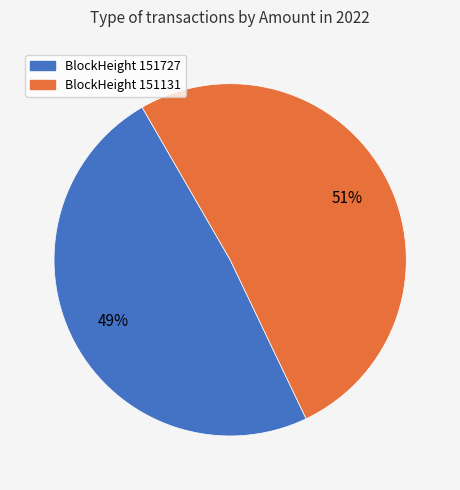

Count the number of slices in the pie.

2